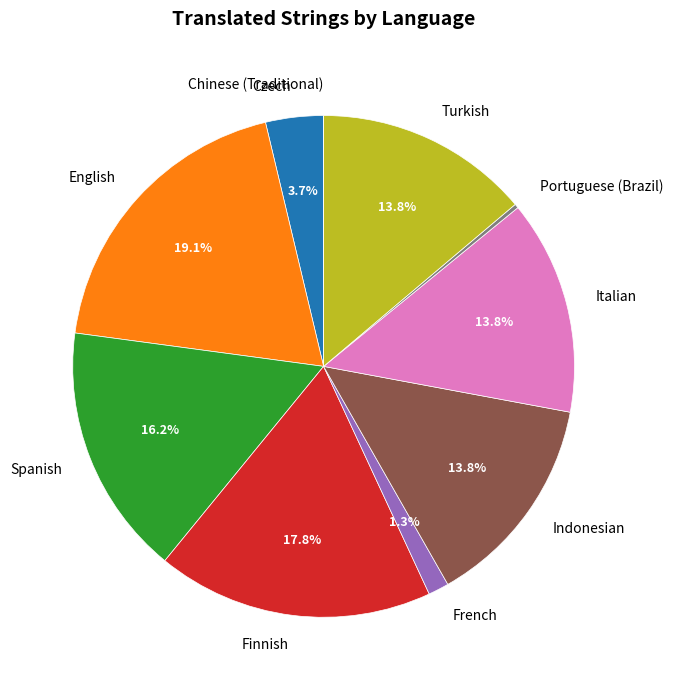

Which slice is the largest?

English